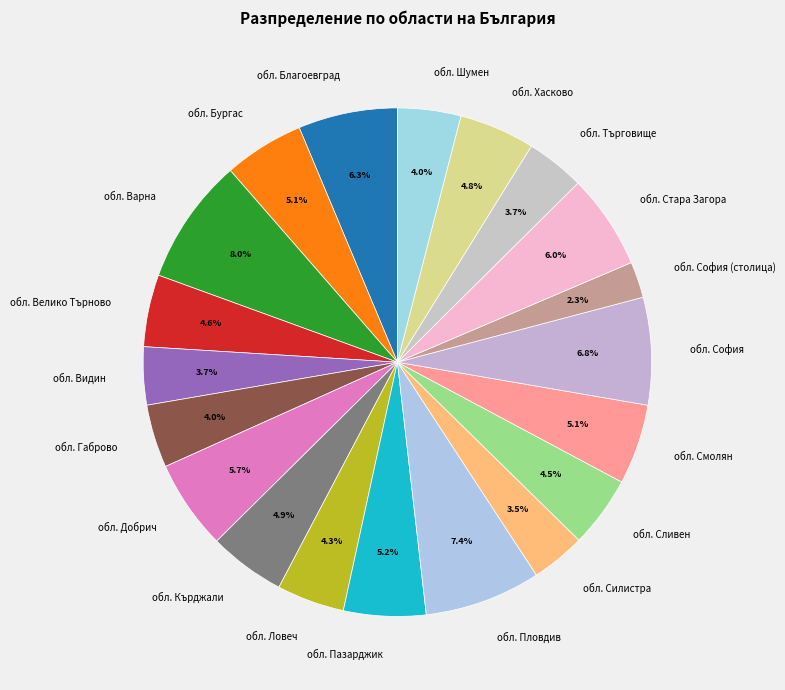

How many segments does this pie chart have?

20